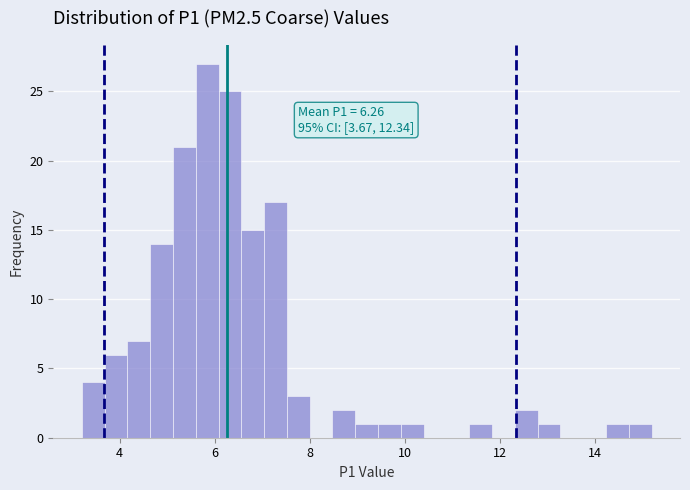

Read against the x-axis, roughly where is the centre of the tallest bar?

5.8